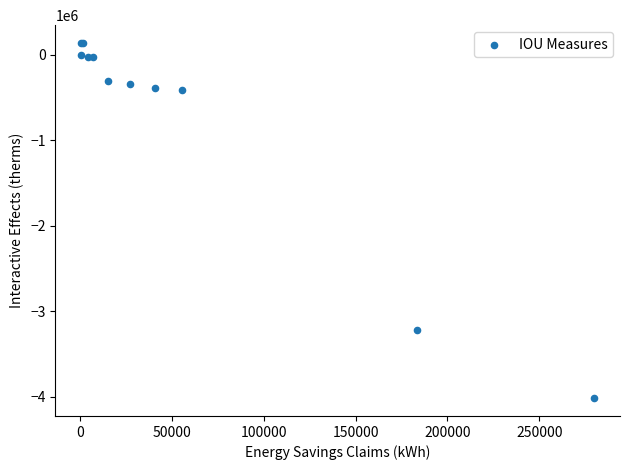

What Y value in the scatter plot is closest to -1937878?

-3214568